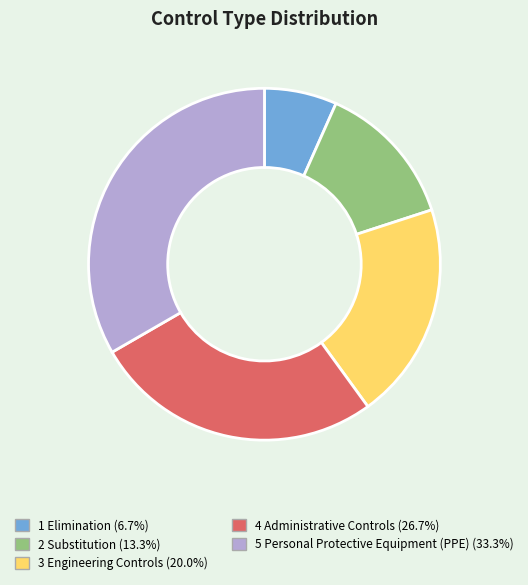

Rank the categories by value from lowest to highest.

1 Elimination, 2 Substitution, 3 Engineering Controls, 4 Administrative Controls, 5 Personal Protective Equipment (PPE)